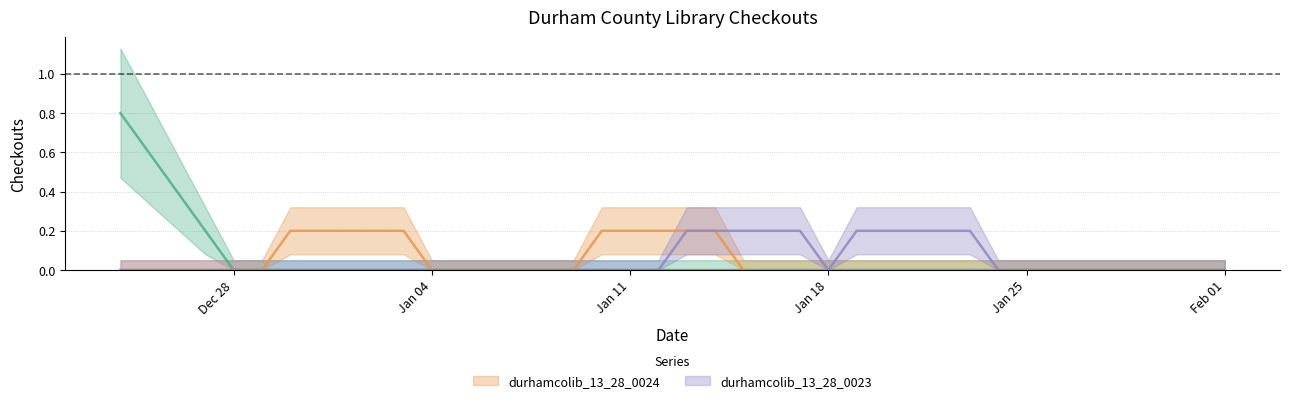

True or false: durhamcolib_13_28_0024 and durhamcolib_13_28_0023 cross at least once.

False